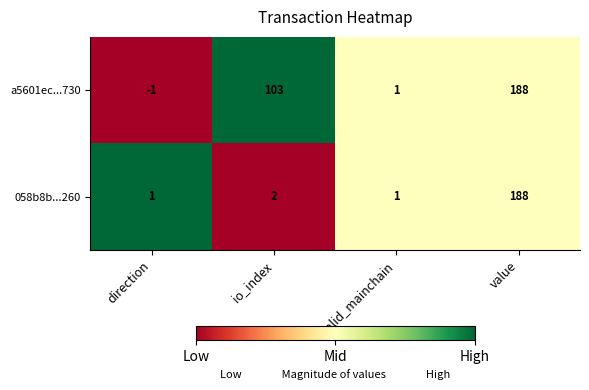

Which category has the highest value in the 058b8b...260 series?

value